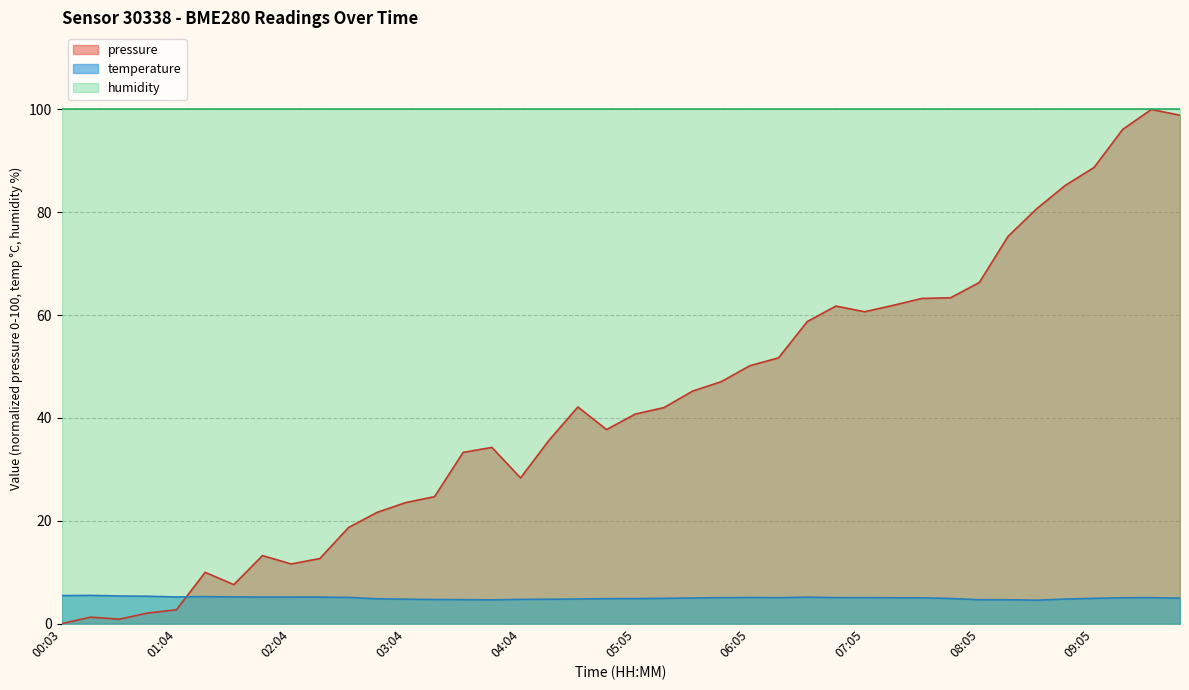

How many lines are shown in the chart?

3